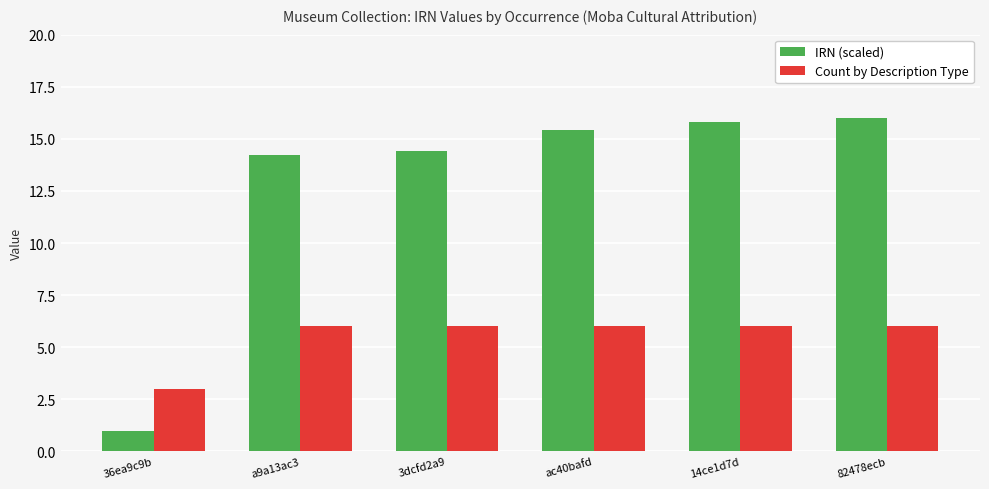

Read the Count by Description Type value at 3dcfd2a9.

6.0